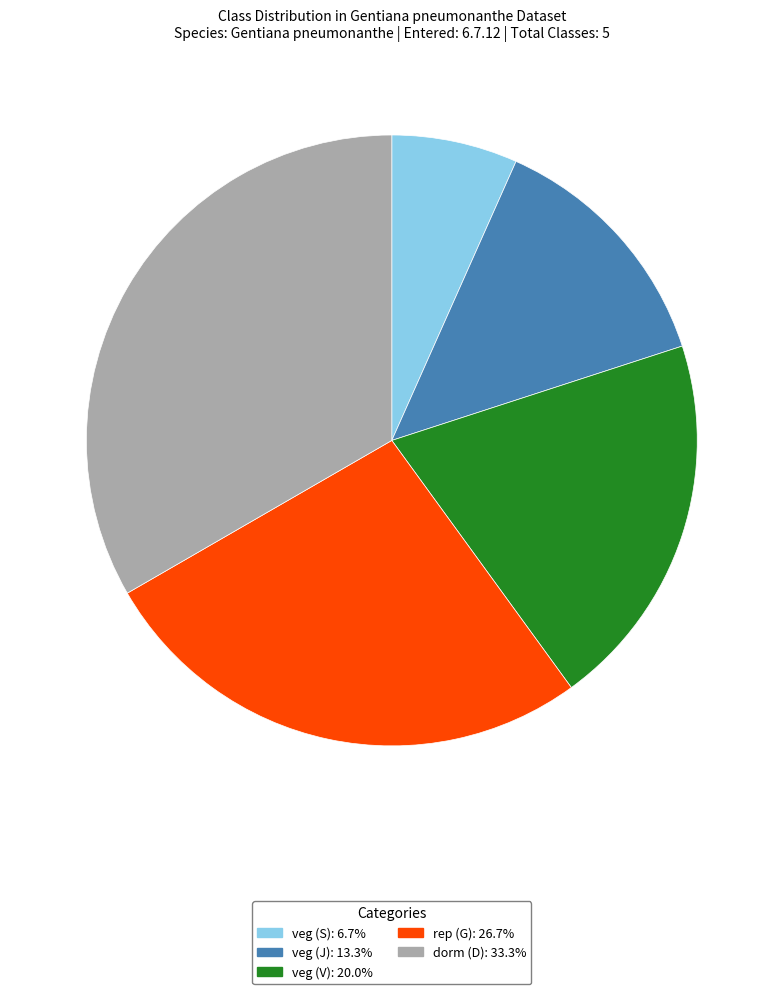

Count the number of slices in the pie.

5